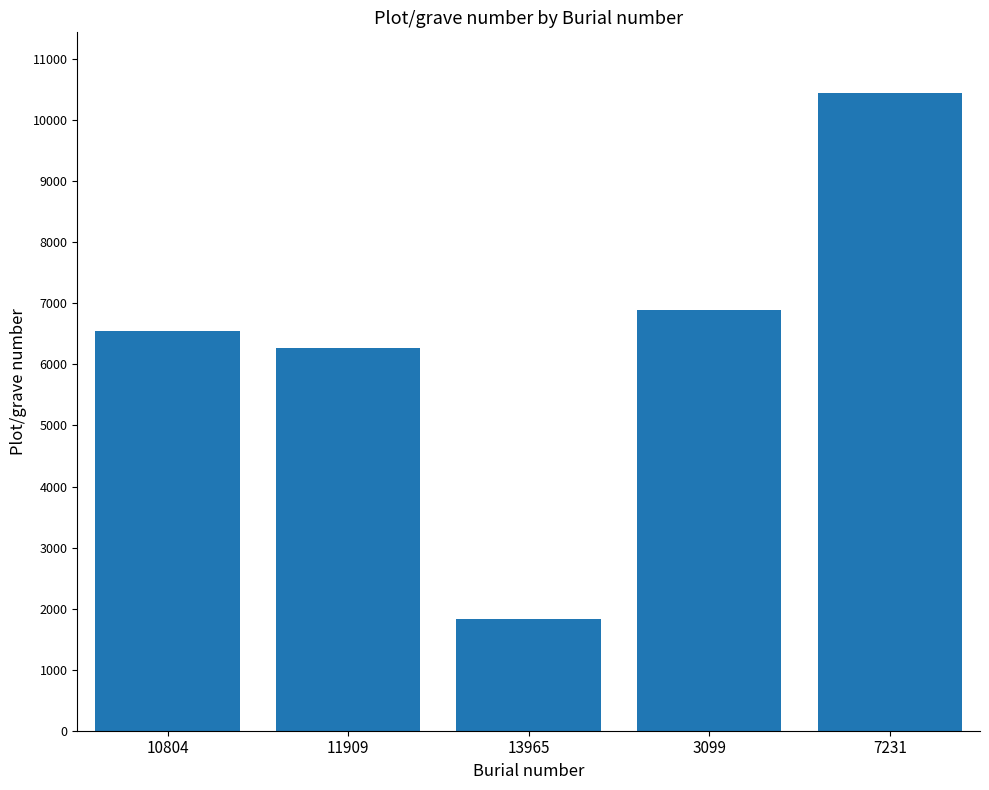

Is it true that the value at 10804 is 6552?

True